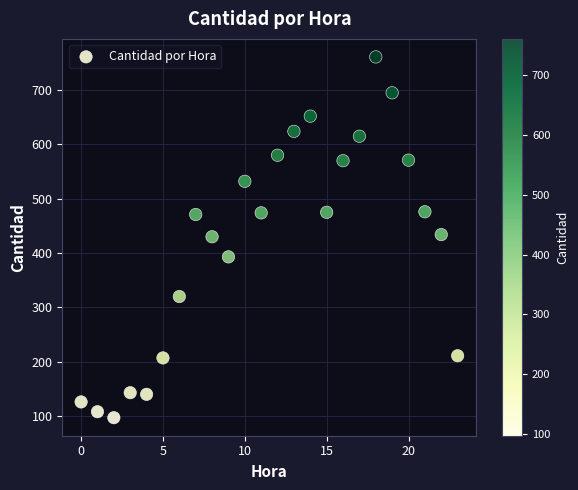

What is the range of Y values (max minus min)?

664